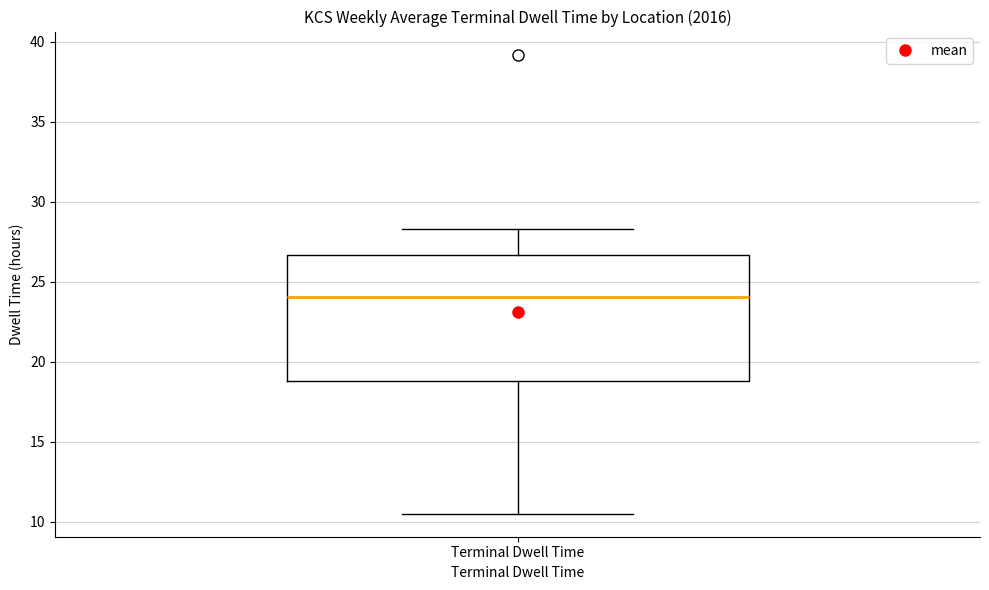

Read this box plot against the y-axis: the position of the median line, the range covered by the box, and the ends of both whiskers. The values are not printed on the chart, so give them approximately, as read against the axis.

median 24.0, box 19.0 to 26.5, whiskers 10.5 to 28.5